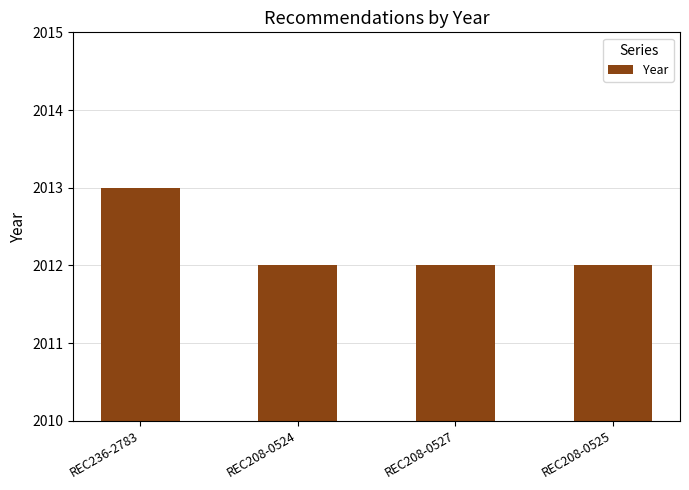

What position from the right is REC236-2783?

4